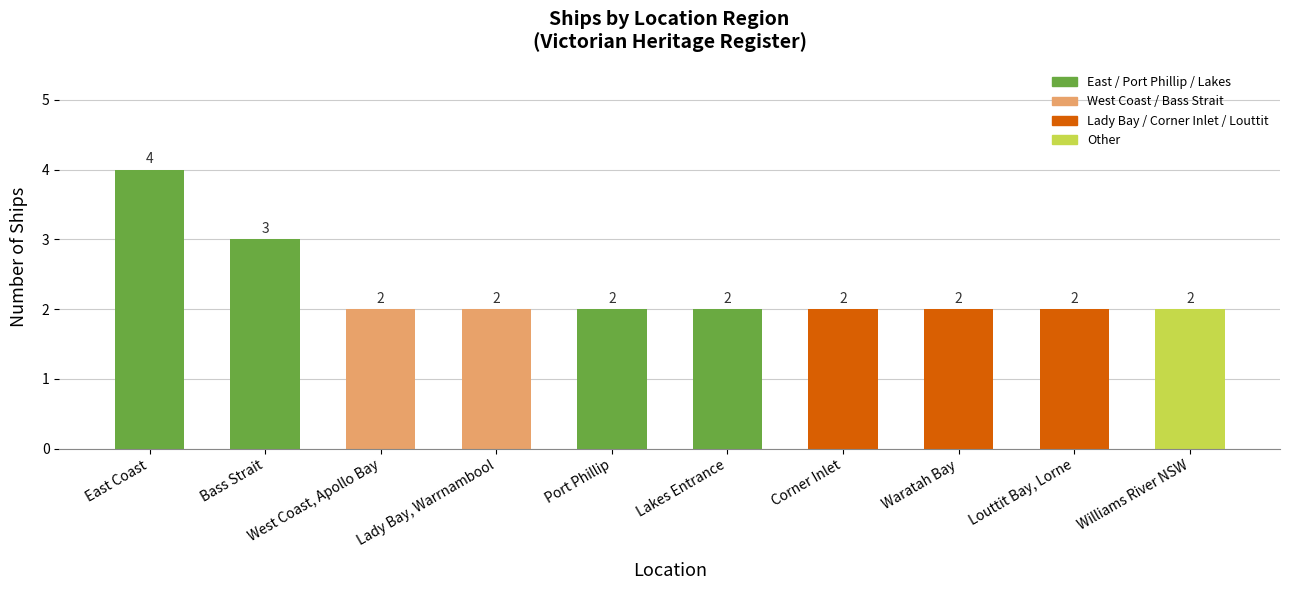

What is the value of the 1st bar from the left?

4